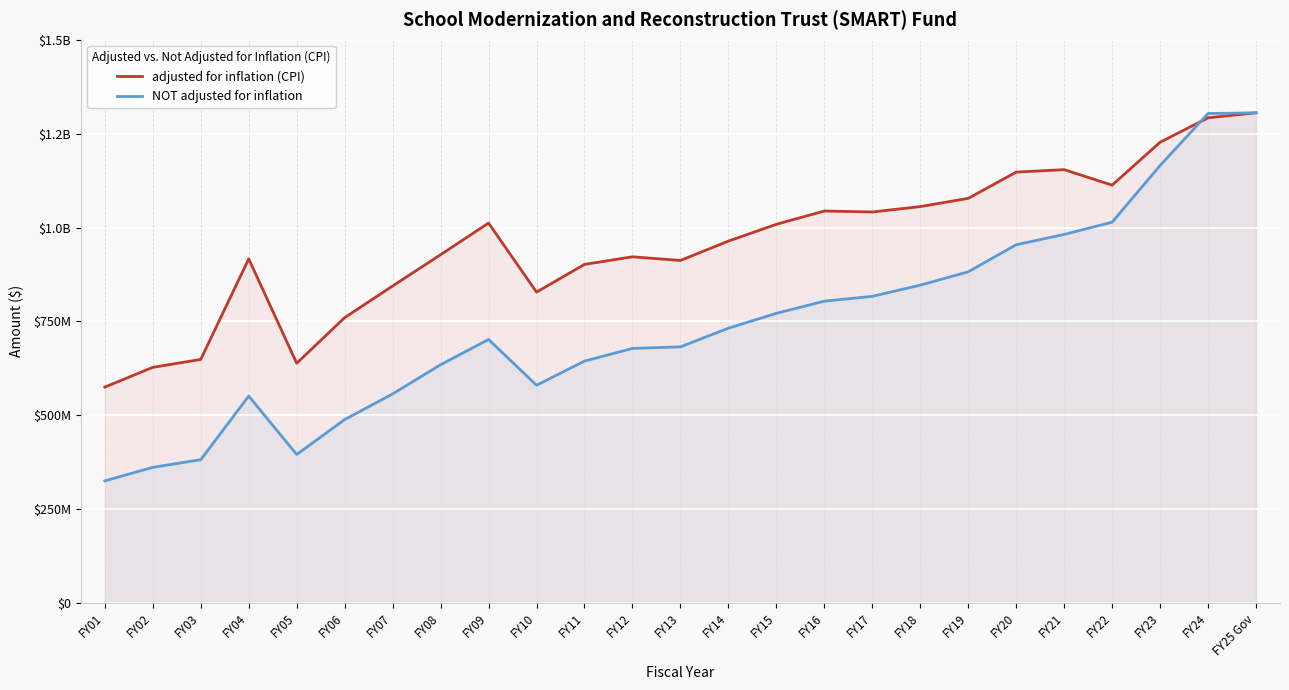

How many data points does each series have?

25